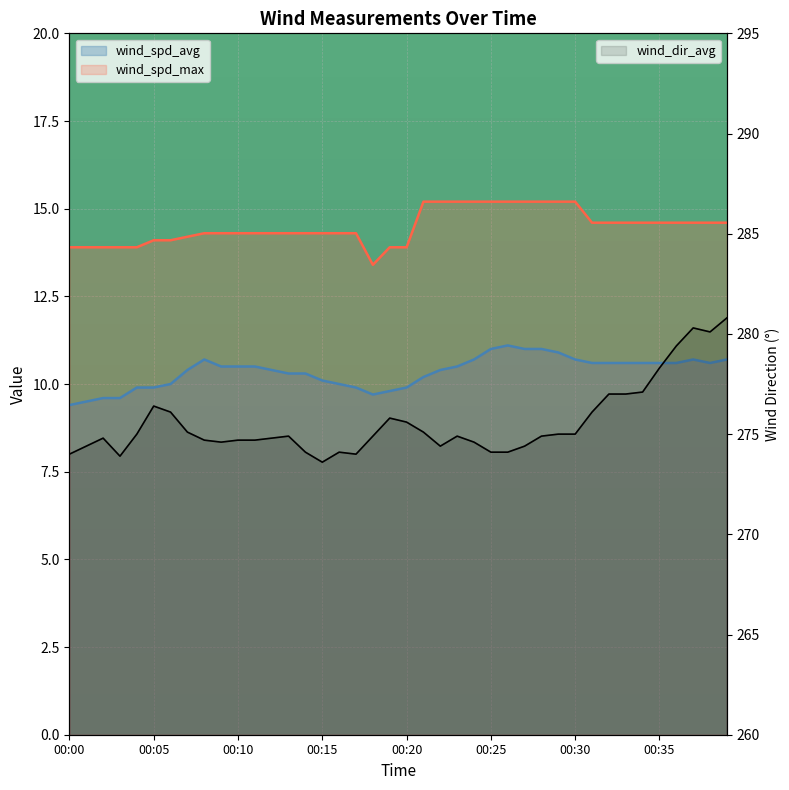

Where is the first local maximum for wind_spd_avg?

00:08